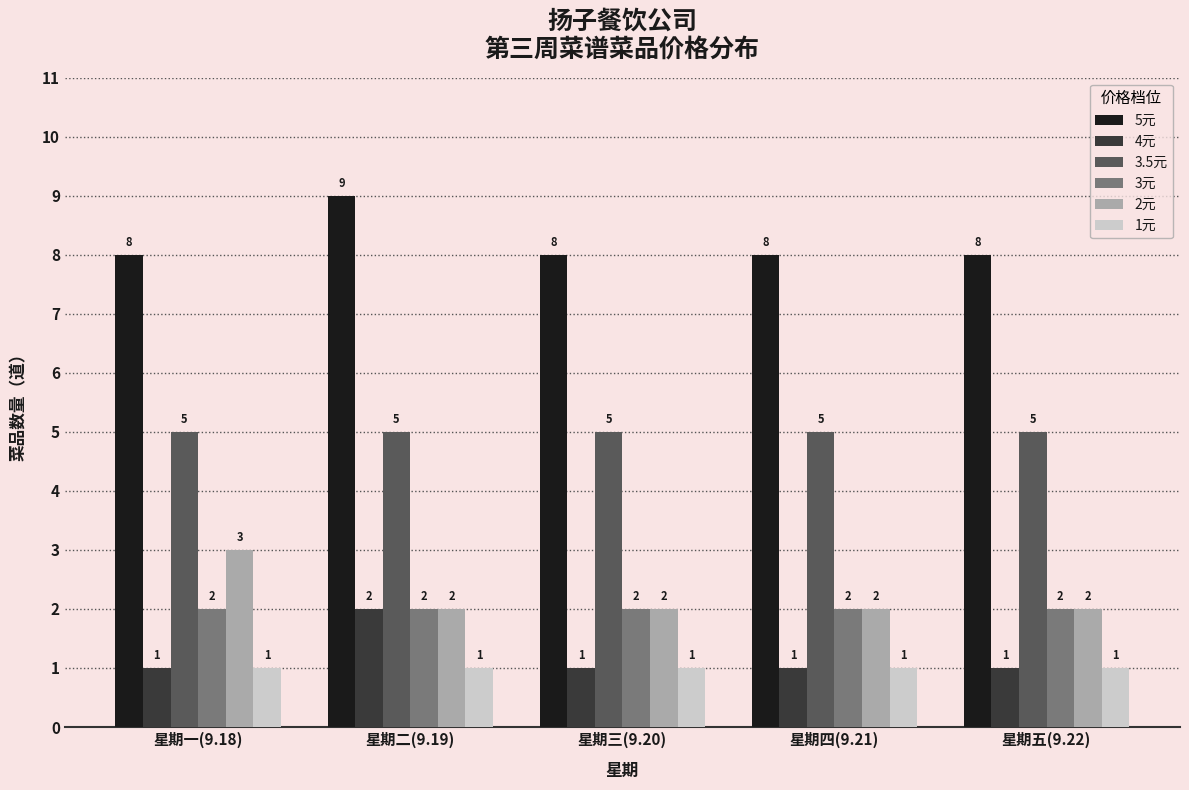

What is the total value across all series at 星期一(9.18)?

20